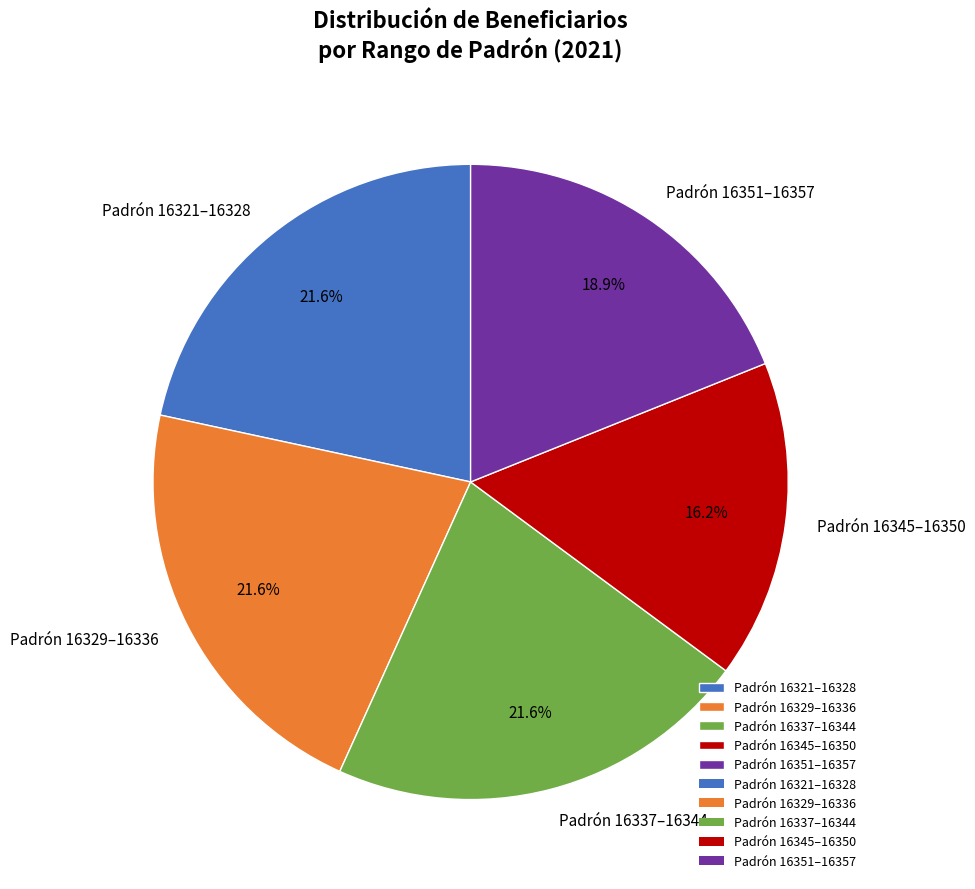

Count the number of slices in the pie.

5